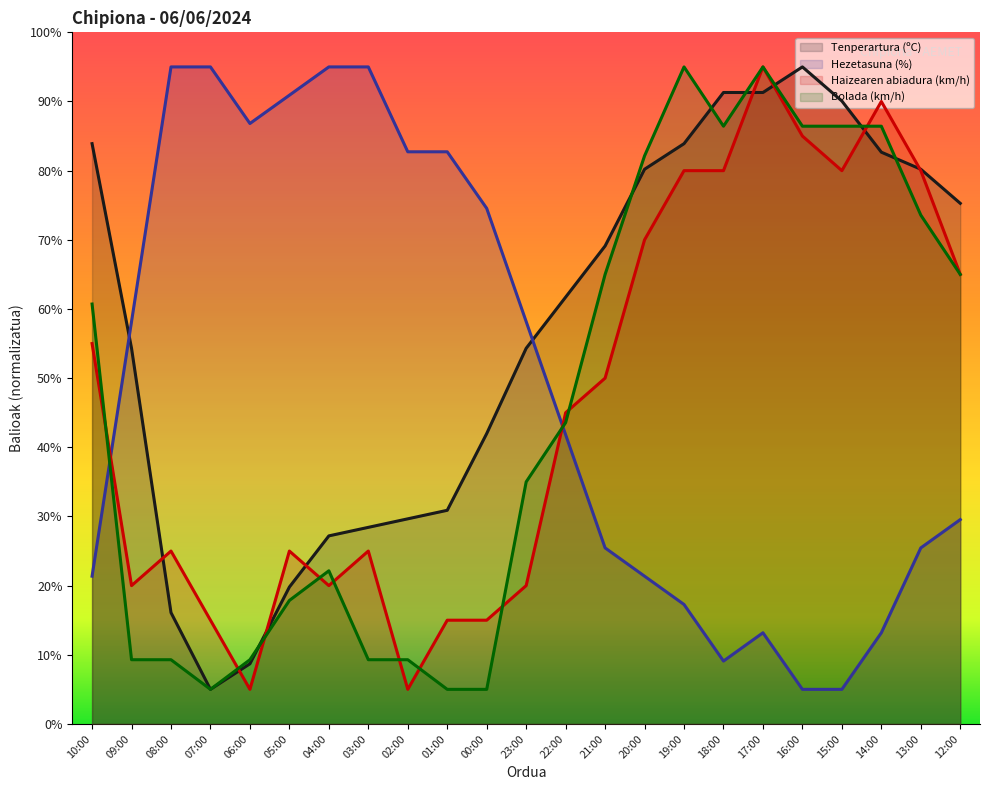

What is the smallest value displayed?

5.0